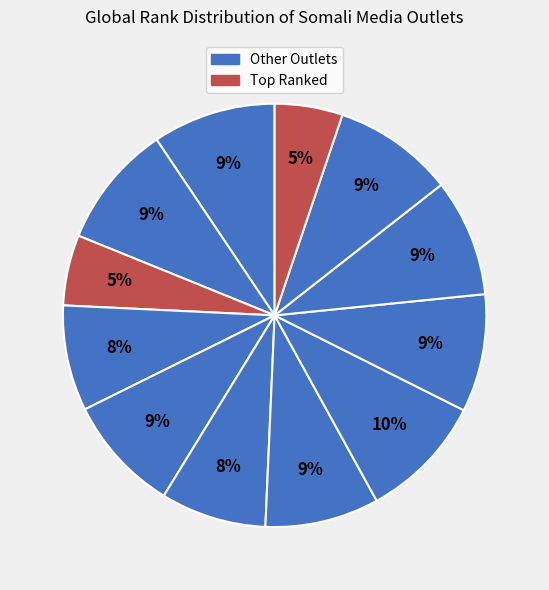

How many segments does this pie chart have?

12